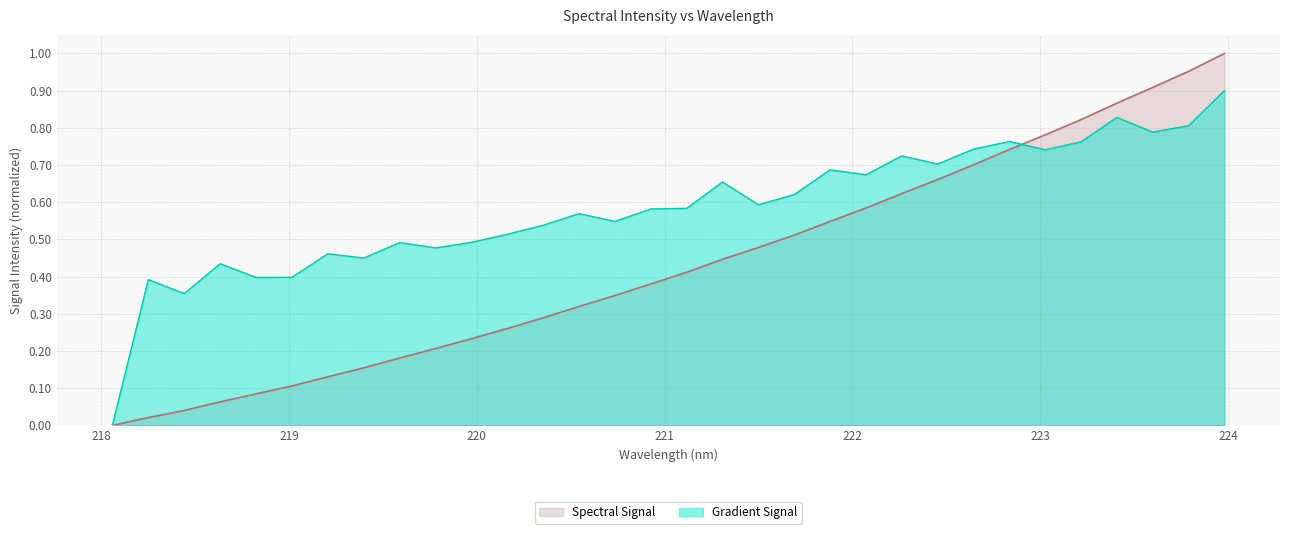

True or false: the data shows 0.4 at 220.9264.

True